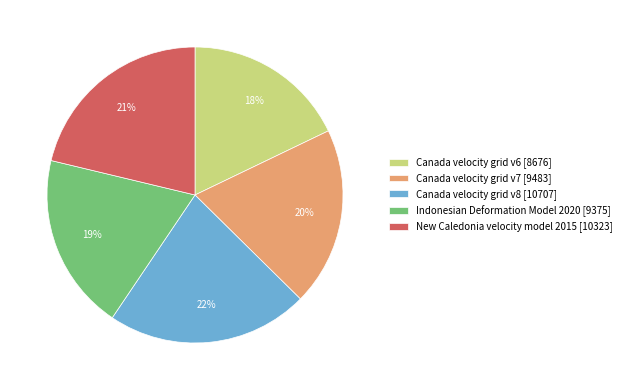

Which slice is the smallest?

Canada velocity grid v6